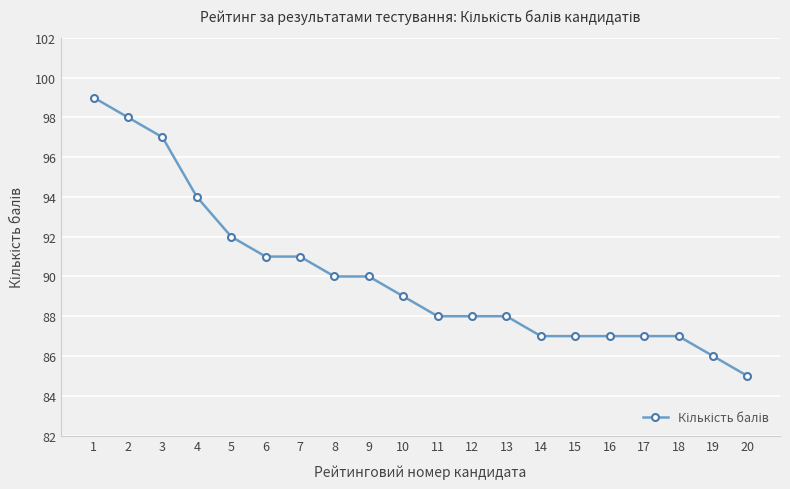

What is the sum of all values?

1801